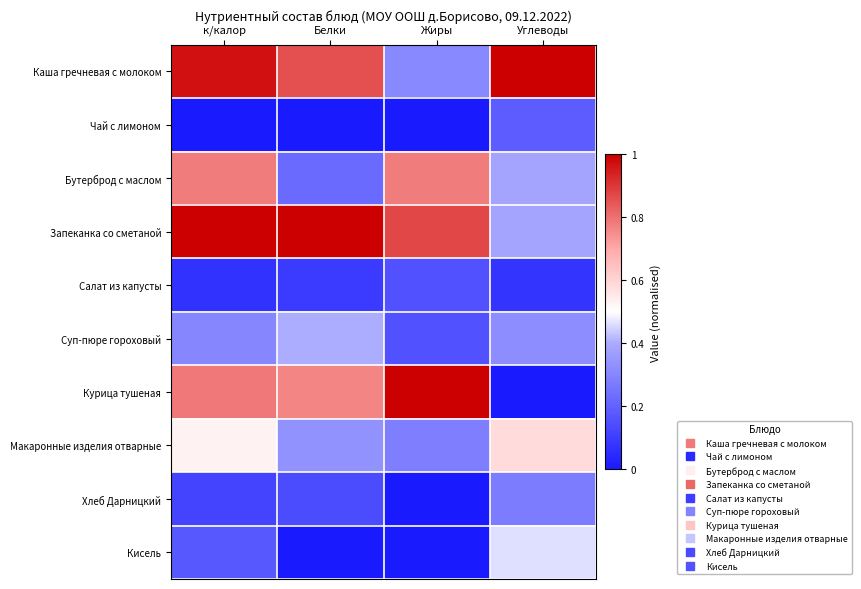

What is the spread (max minus min) of values at Жиры?

1.0